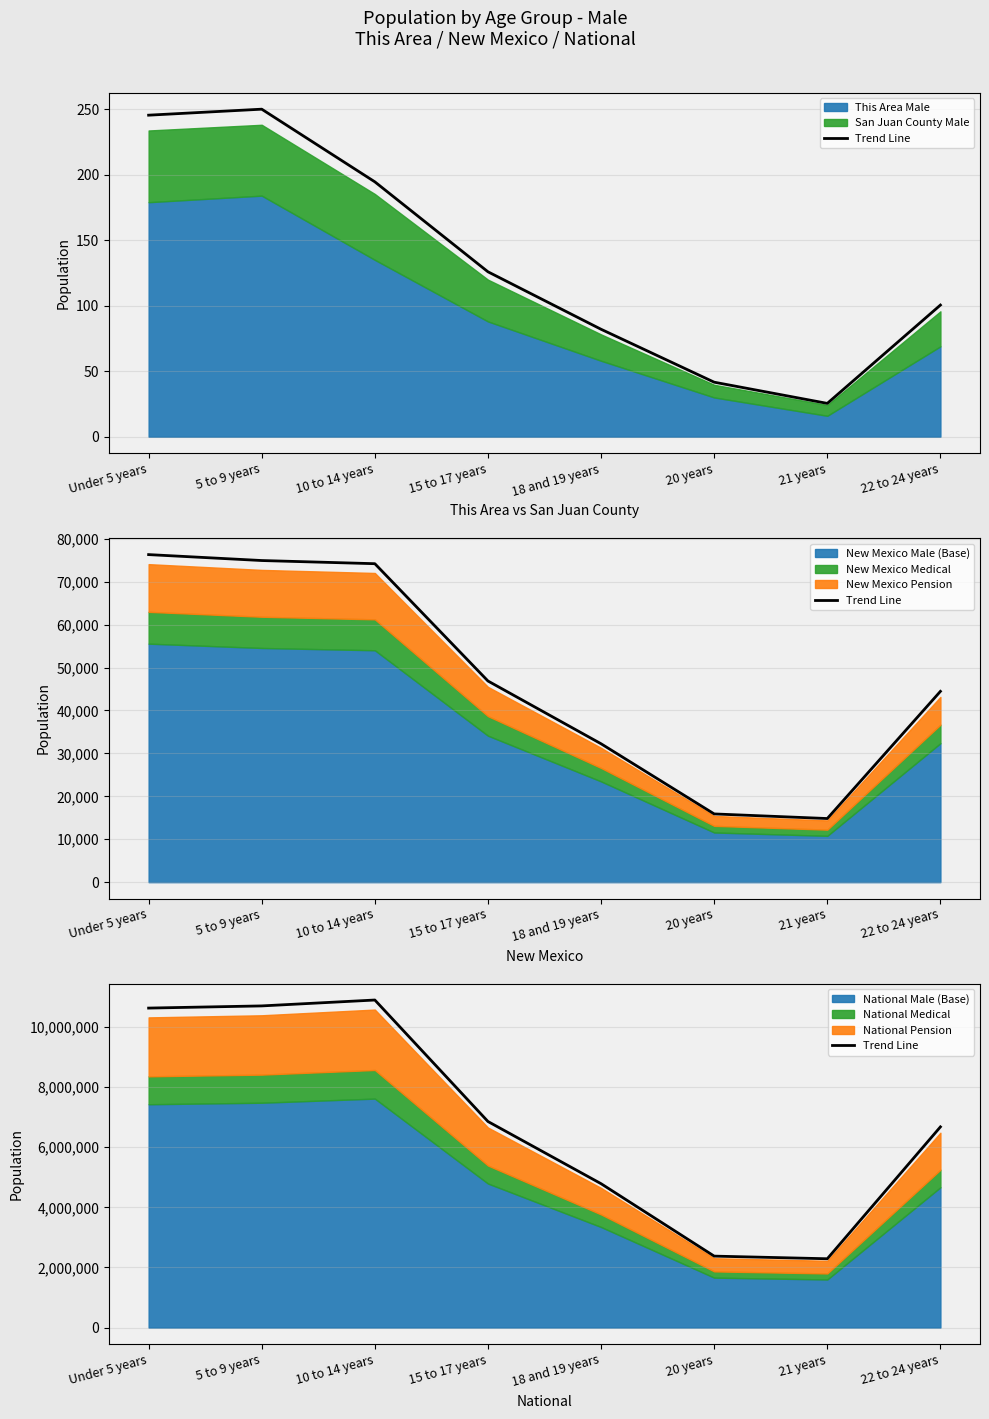

Rank the categories by value from highest to lowest.

10 to 14 years, 5 to 9 years, Under 5 years, 15 to 17 years, 22 to 24 years, 18 and 19 years, 20 years, 21 years